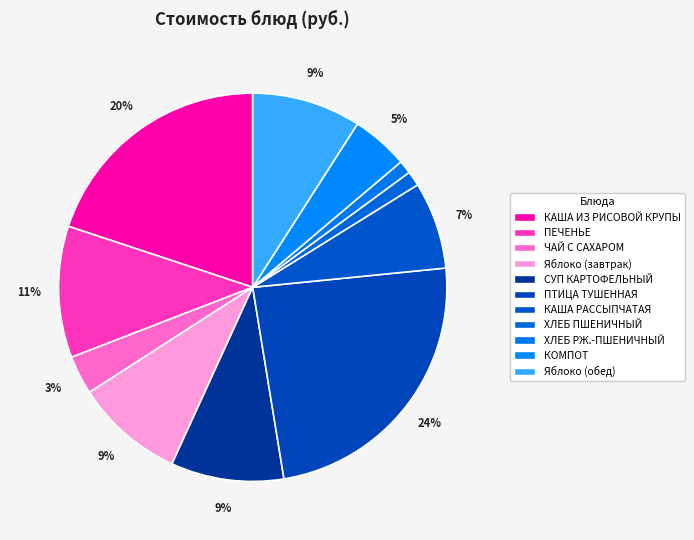

Count the number of slices in the pie.

11